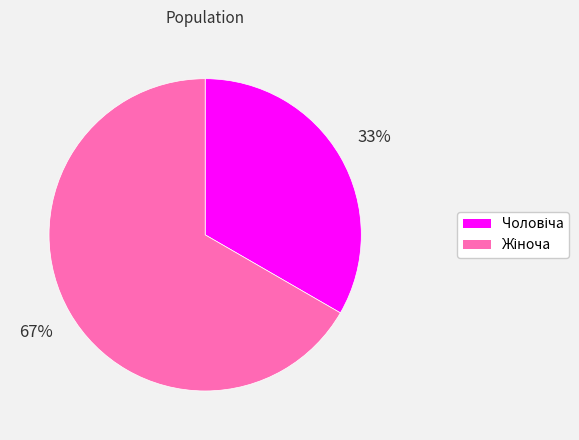

To the nearest percent, what is the average slice percentage?

50%